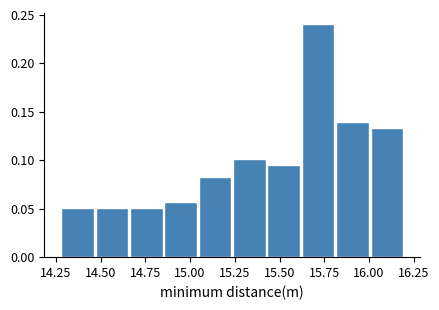

Read against the x-axis, roughly where is the centre of the tallest bar?

15.70